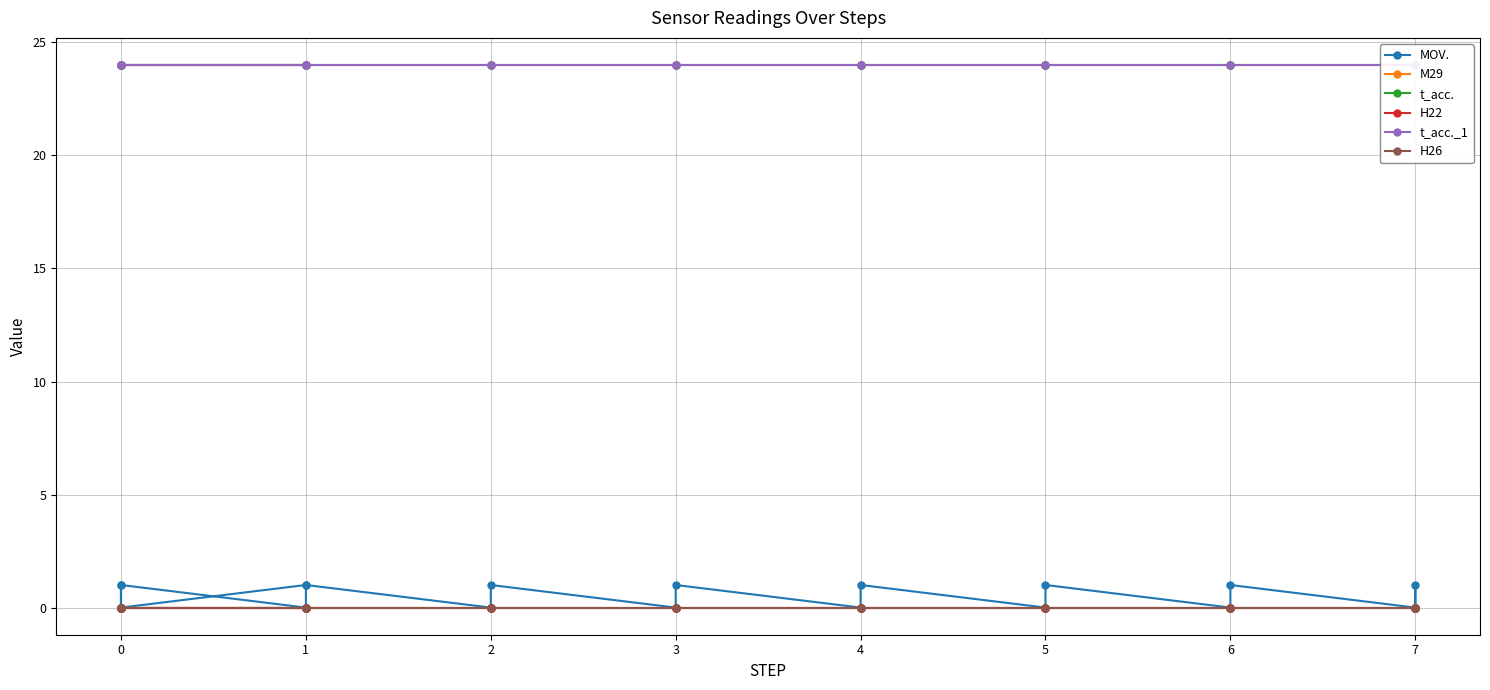

Is it true that t_acc._1 equals 37 at 6?

False